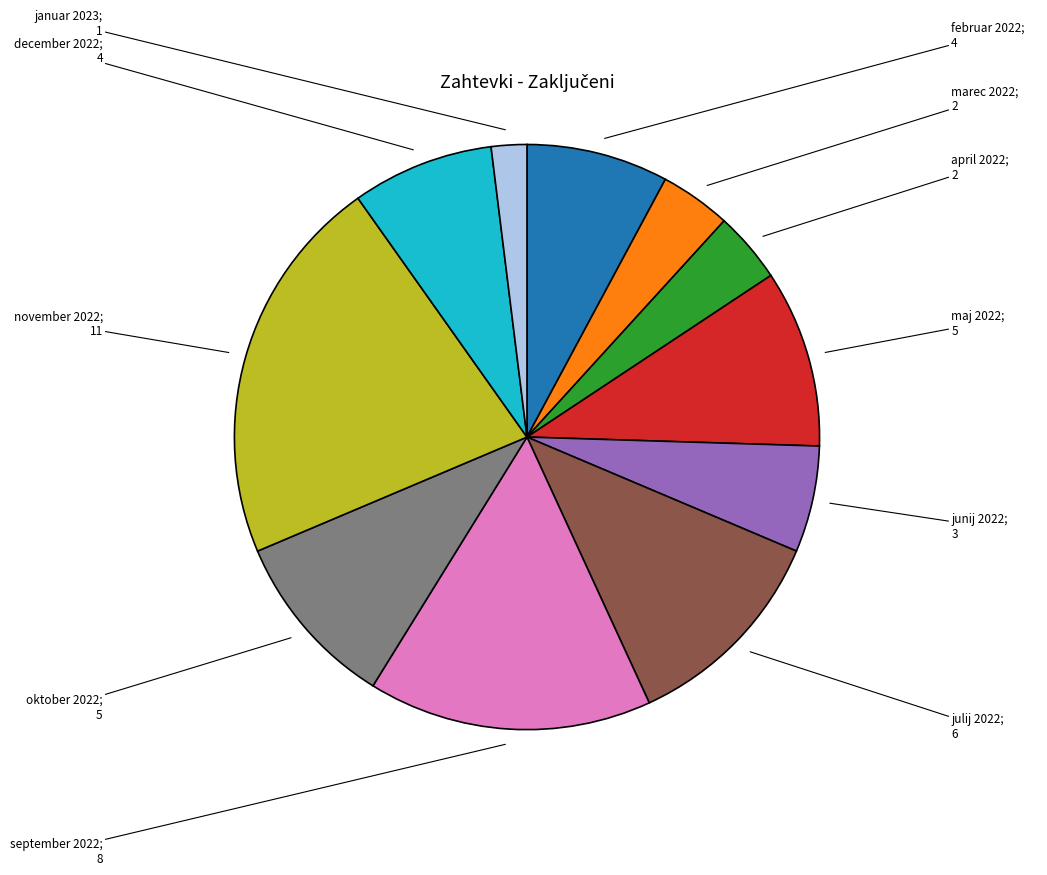

Is there any slice that represents more than half of the pie?

No